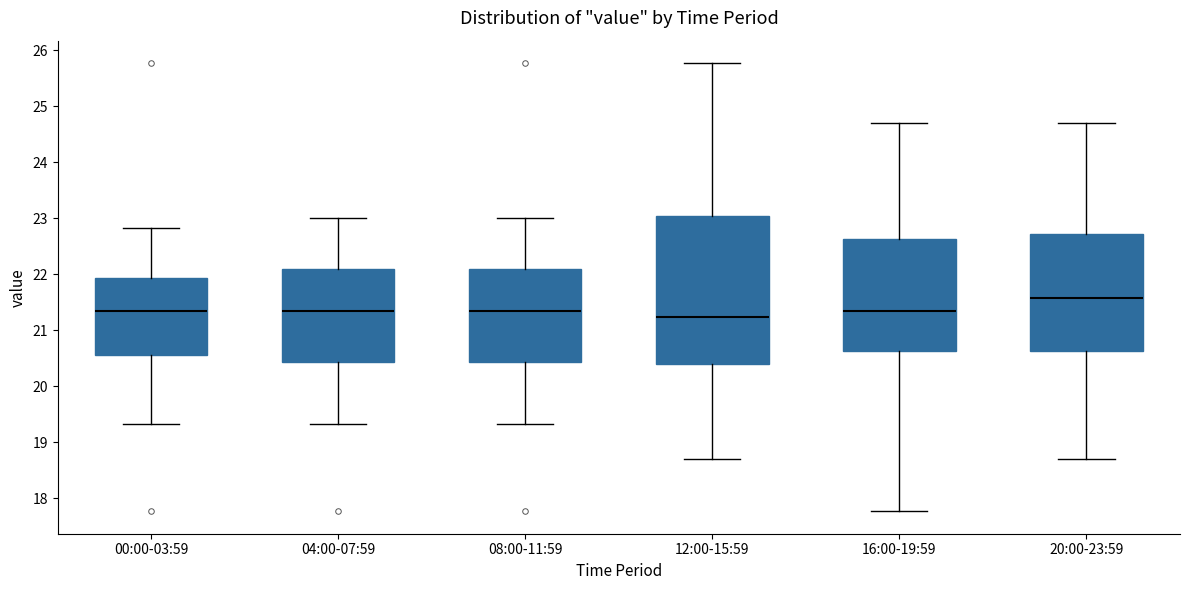

Reading left to right, transcribe this box plot: for each box, give where its median line is, the range the box spans, and where its two whiskers end, as read against the y-axis. The values are not printed on the chart, so give them approximately, as read against the axis.

00:00-03:59: median 21.4, box 20.6 to 21.9, whiskers 19.3 to 22.8
04:00-07:59: median 21.4, box 20.4 to 22.1, whiskers 19.3 to 23.0
08:00-11:59: median 21.4, box 20.4 to 22.1, whiskers 19.3 to 23.0
12:00-15:59: median 21.2, box 20.4 to 23.0, whiskers 18.7 to 25.8
16:00-19:59: median 21.4, box 20.6 to 22.6, whiskers 17.8 to 24.7
20:00-23:59: median 21.6, box 20.6 to 22.7, whiskers 18.7 to 24.7